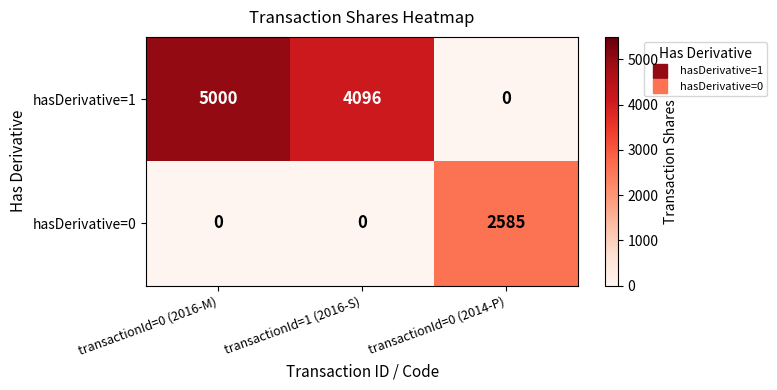

Count the number of data series in this chart.

2